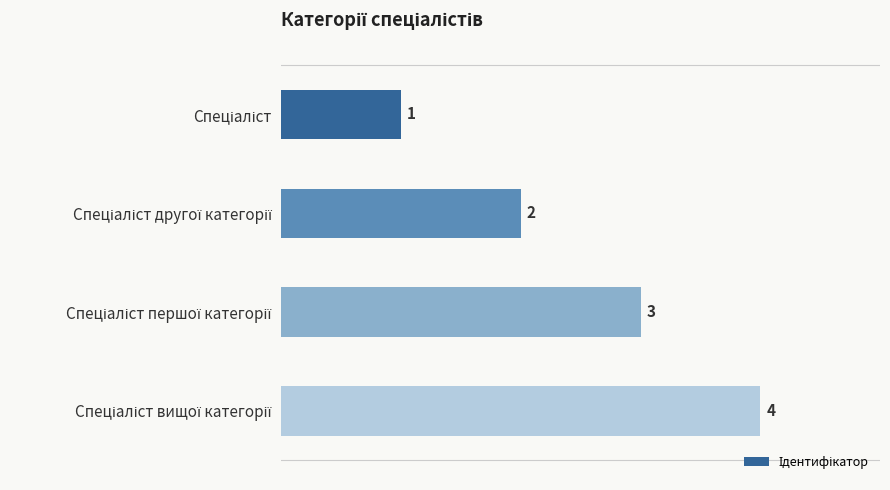

Count the values in the range 2 to 4.

3